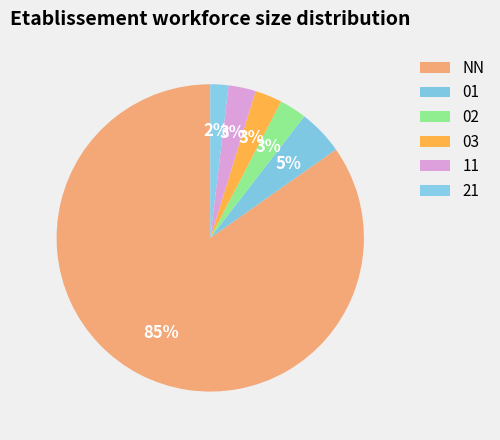

What is the ratio of the value at 01 to the value at NN?

0.1